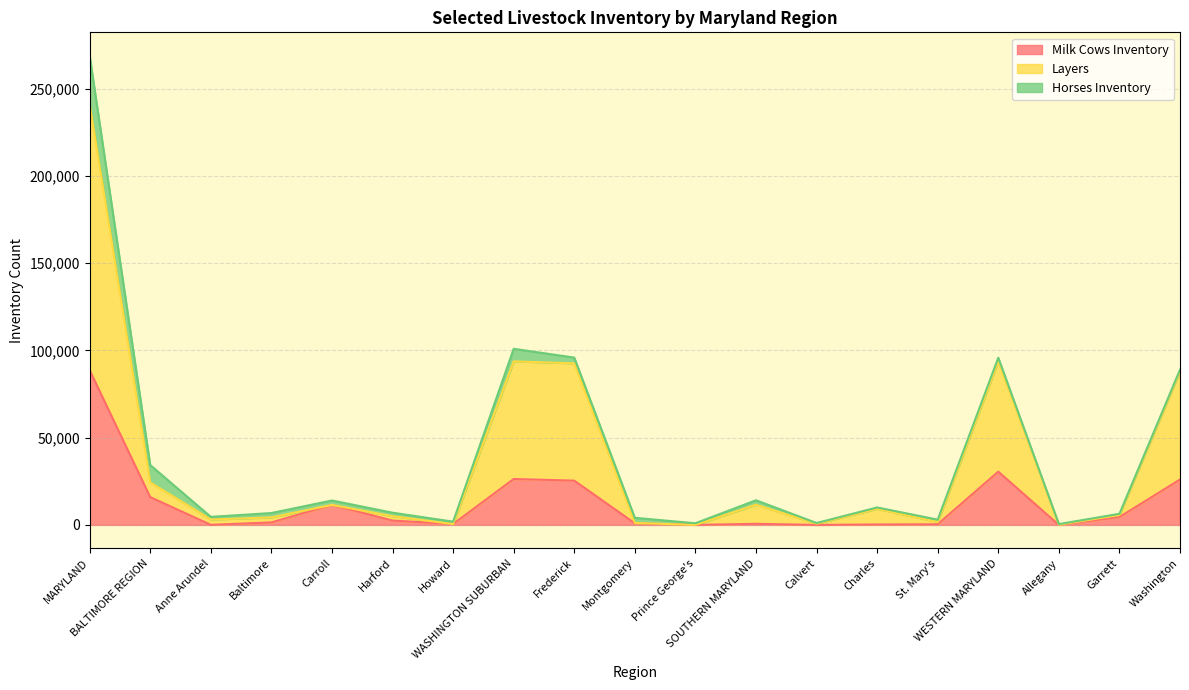

Does the chart have visible grid lines?

Yes